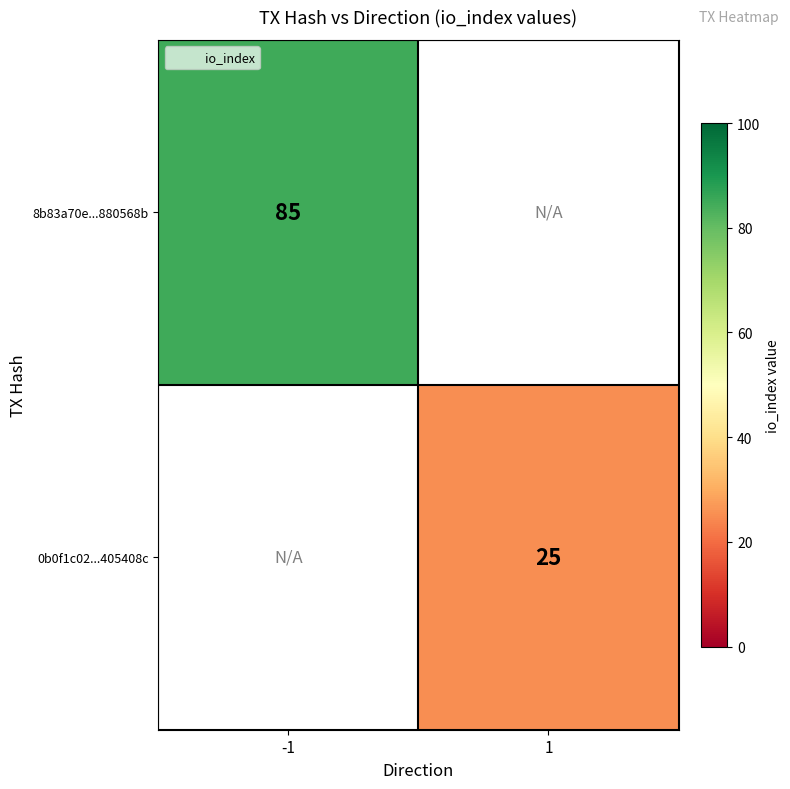

At how many categories does at least one series exceed 79?

1